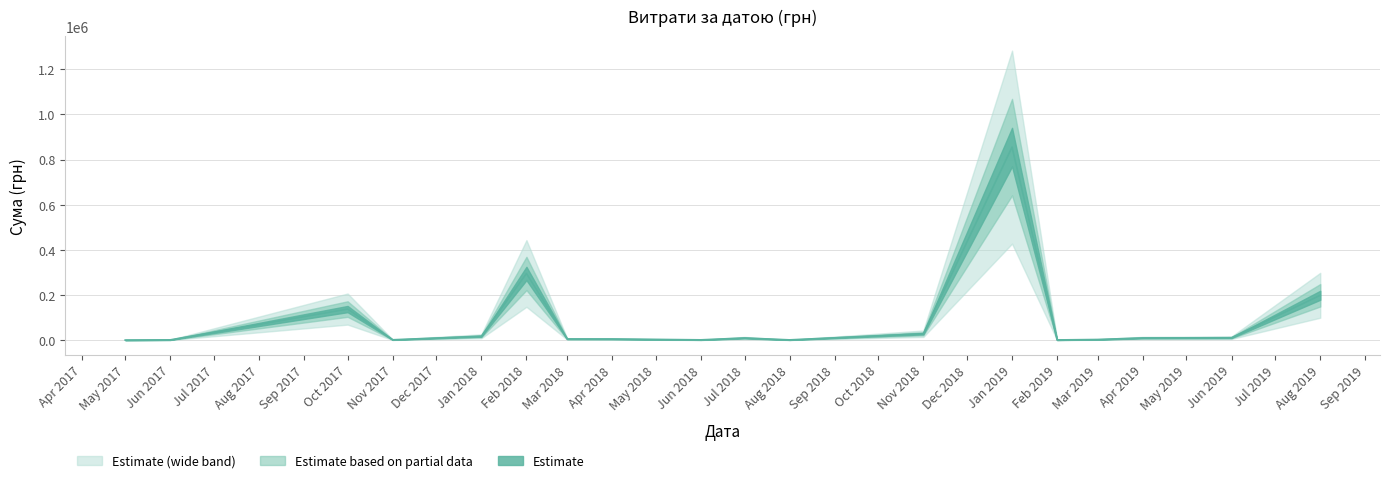

How many lines are shown in the chart?

1